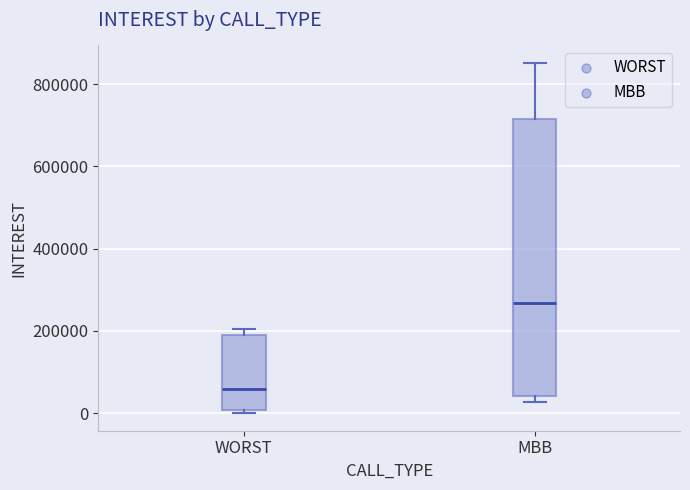

Reading left to right, read every box against the y-axis: the position of its median line, the range the box covers, and the ends of its whiskers. The values are not printed on the chart, so give them approximately, as read against the axis.

WORST: median 60000, box 0 to 200000, whiskers 0 (just below the box's lower edge) to 200000 (just above the box's upper edge)
MBB: median 260000, box 40000 to 720000, whiskers 20000 to 860000